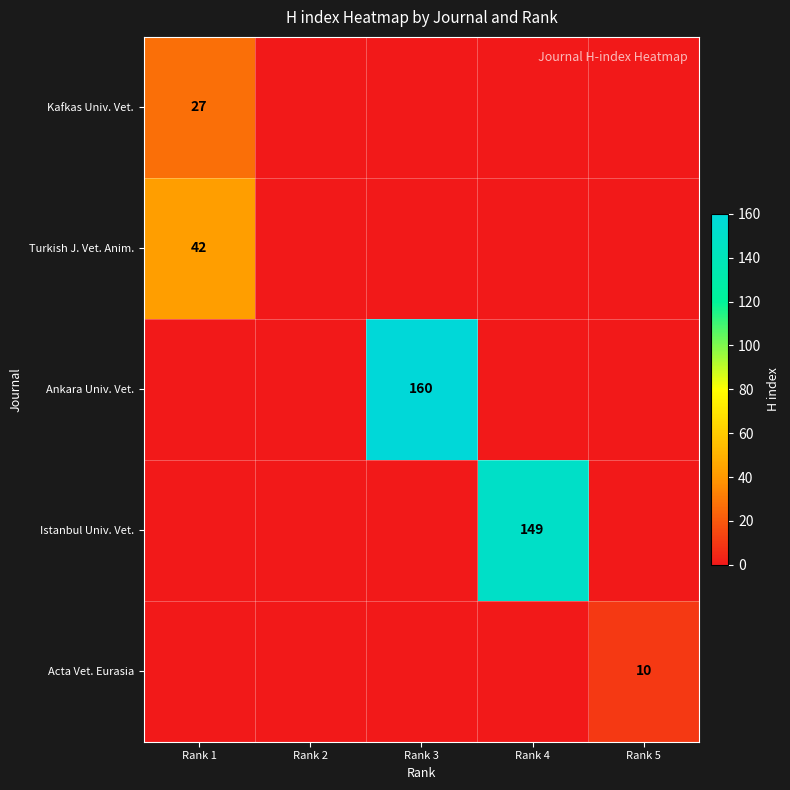

The value of Ankara Univ. Vet. at Rank 3 is 160. True or false?

True